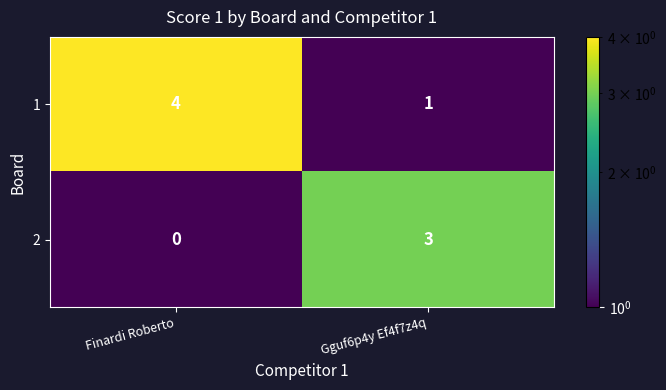

What is the difference between the maximum and minimum values in the 1 series?

3